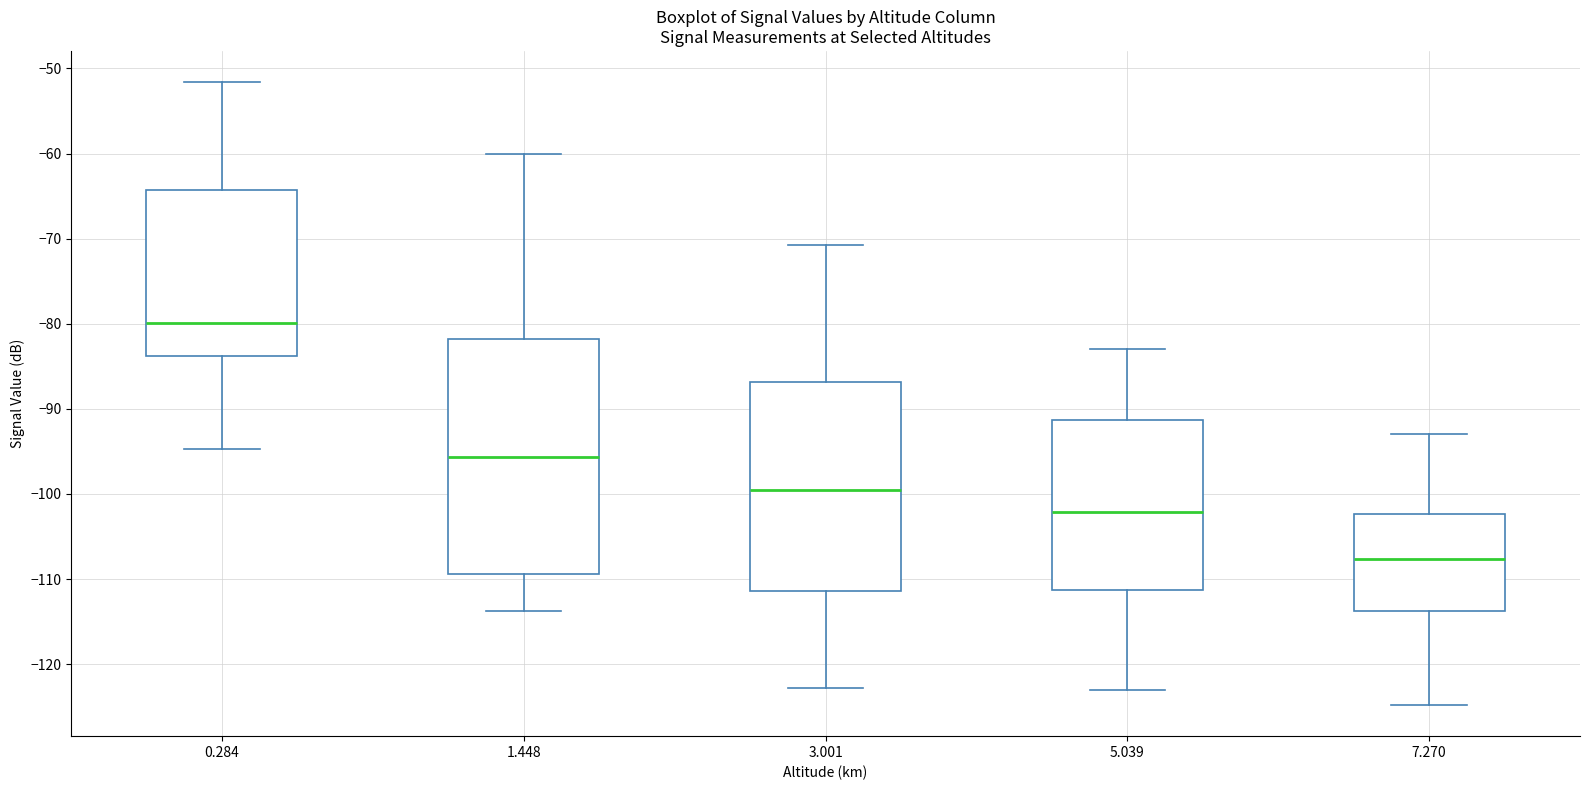

Reading left to right, read every box against the y-axis: the position of its median line, the range the box covers, and the ends of its whiskers. The values are not printed on the chart, so give them approximately, as read against the axis.

0.284: median -80, box -84 to -64, whiskers -95 to -52
1.448: median -96, box -109 to -82, whiskers -114 to -60
3.001: median -99, box -111 to -87, whiskers -123 to -71
5.039: median -102, box -111 to -91, whiskers -123 to -83
7.270: median -108, box -114 to -102, whiskers -125 to -93